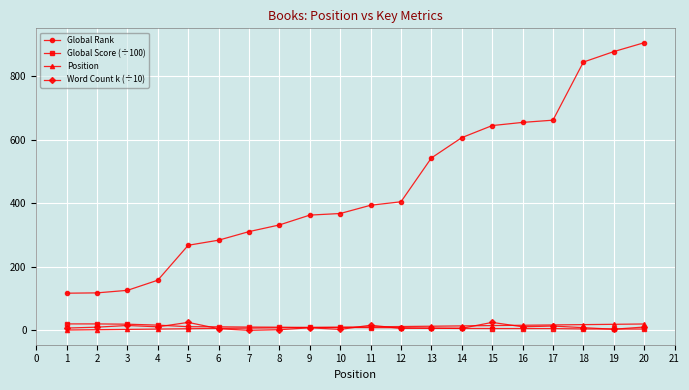

What is the total value across all series at 8?

351.9